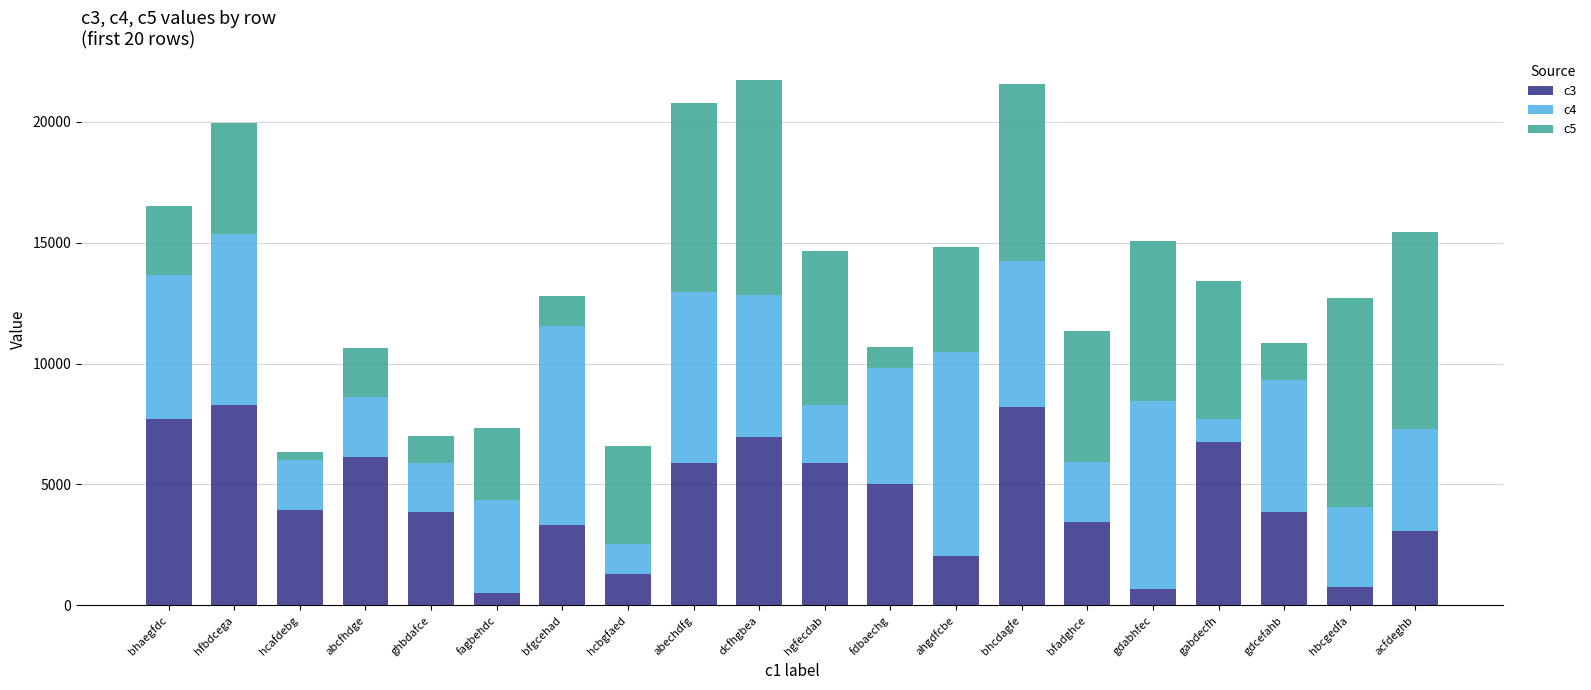

What is the average value of the c3 series?

4388